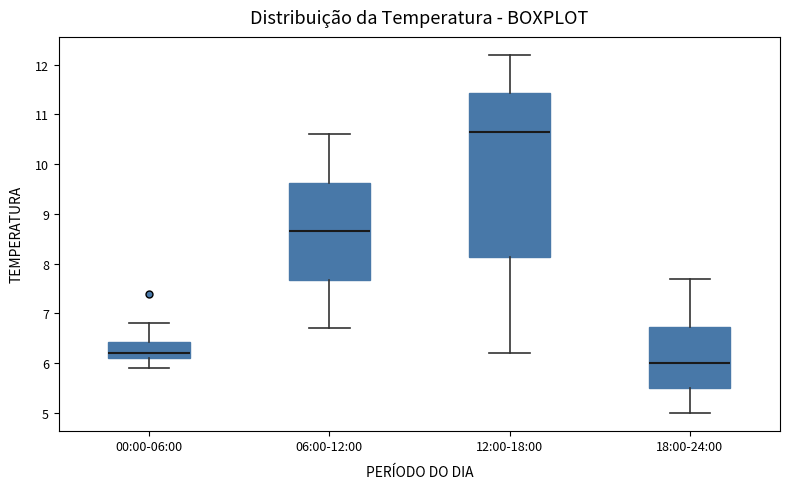

Which box is the tallest, from its lower edge to its upper edge?

12:00-18:00